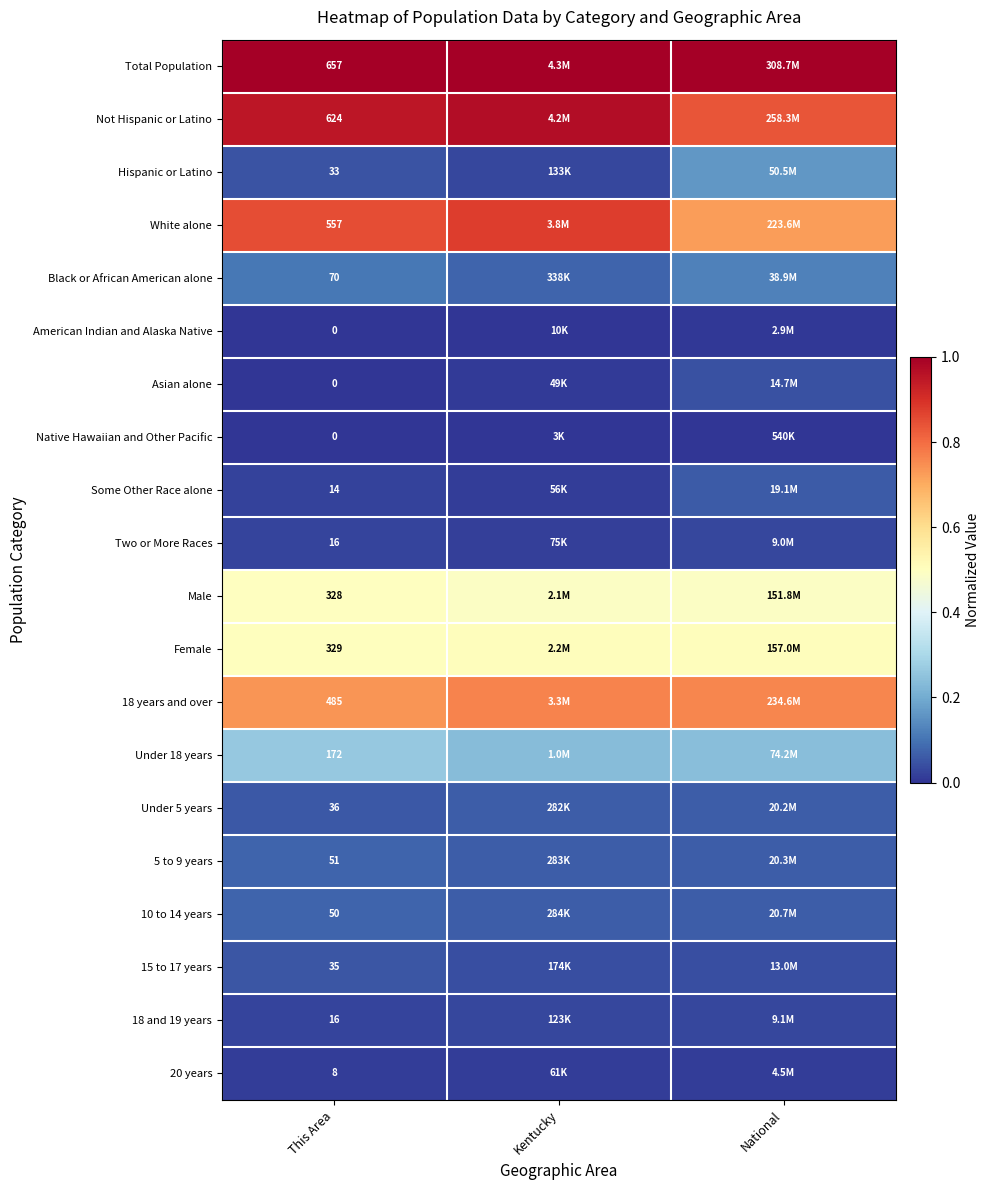

List the series in order of their peak value, lowest first.

Native Hawaiian and Other Pacific, American Indian and Alaska Native, 20 years, Two or More Races, 18 and 19 years, Asian alone, 15 to 17 years, Some Other Race alone, Under 5 years, 10 to 14 years, 5 to 9 years, Black or African American alone, Hispanic or Latino, Under 18 years, Male, Female, 18 years and over, White alone, Not Hispanic or Latino, Total Population